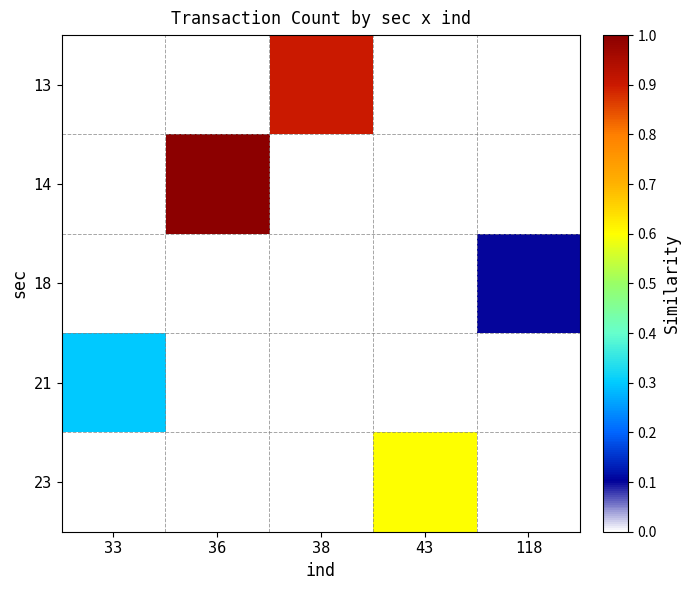

What is the total value across all series at 38?

0.9